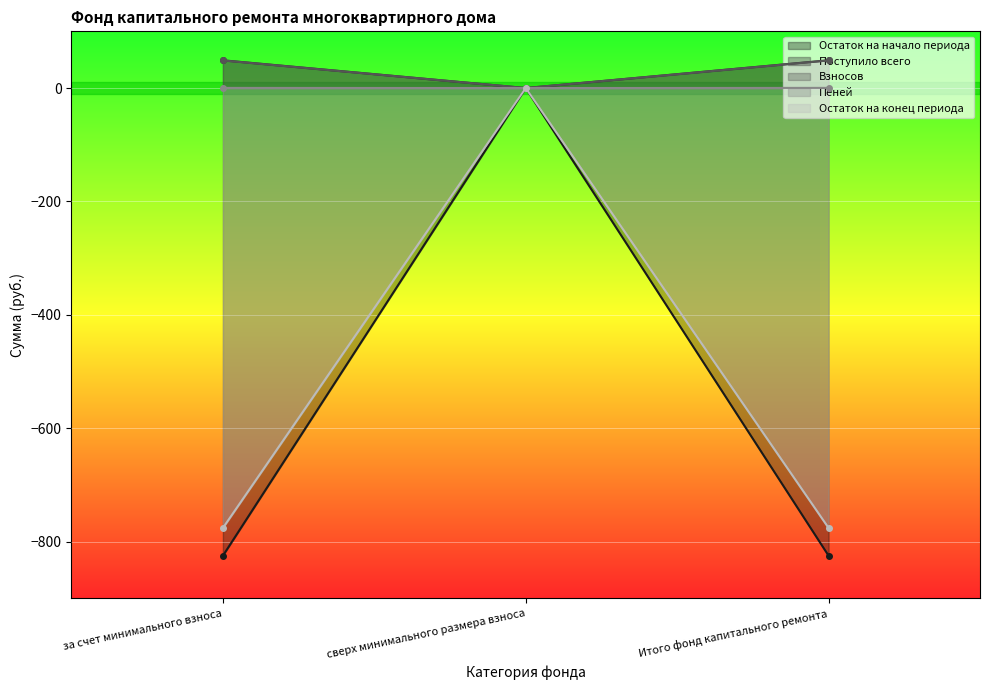

At which category is the sum across all series the highest?

сверх минимального размера взноса